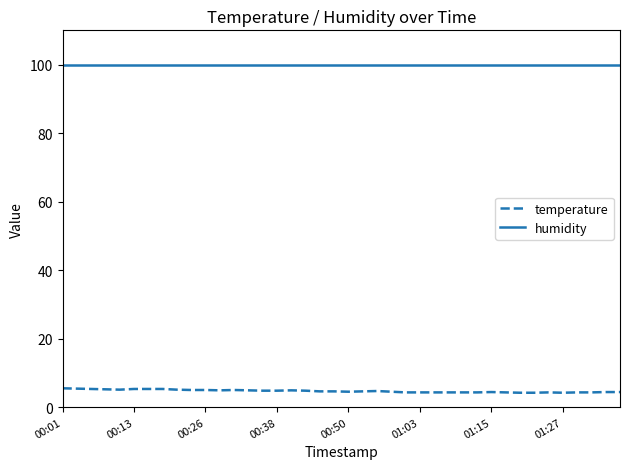

What is the minimum value shown in the chart?

4.2